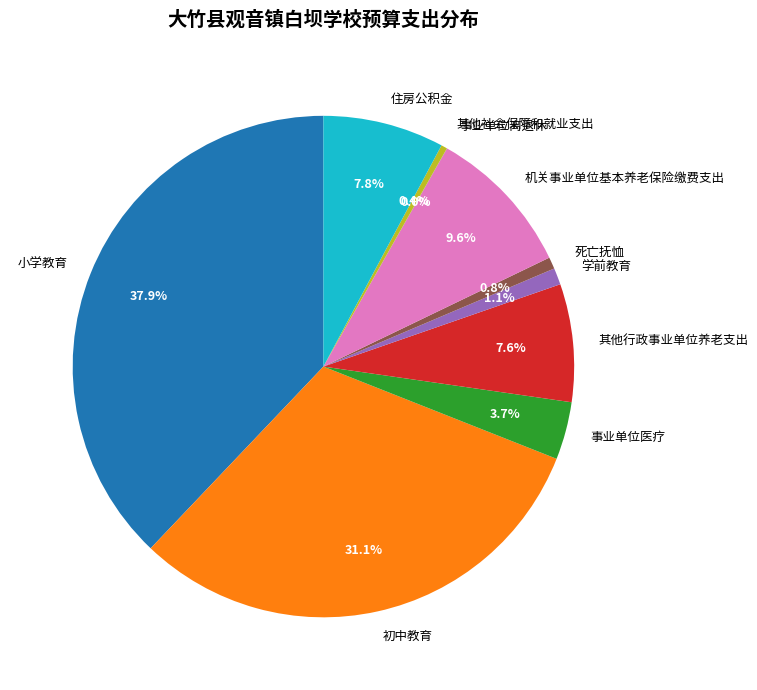

To the nearest percent, what is the average slice percentage?

10%